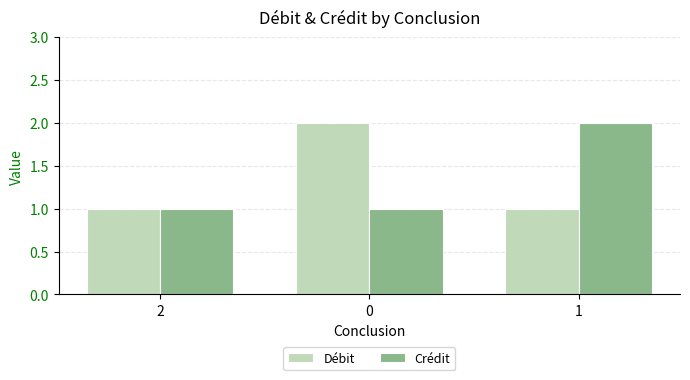

Count the number of categories in the chart.

3